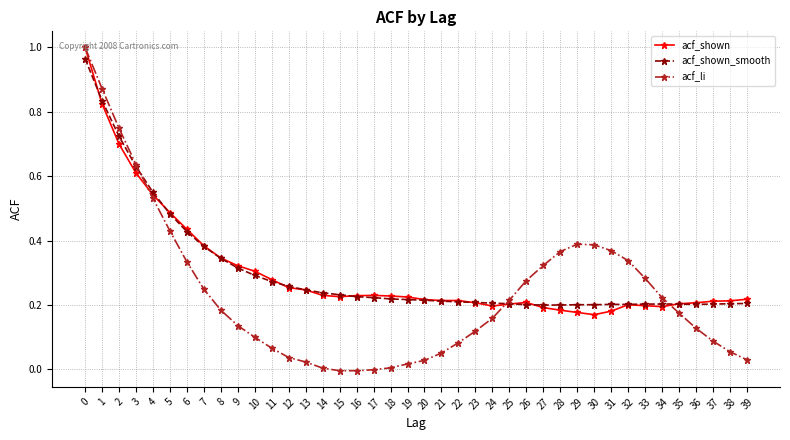

Which series has the widest spread of values?

acf_li